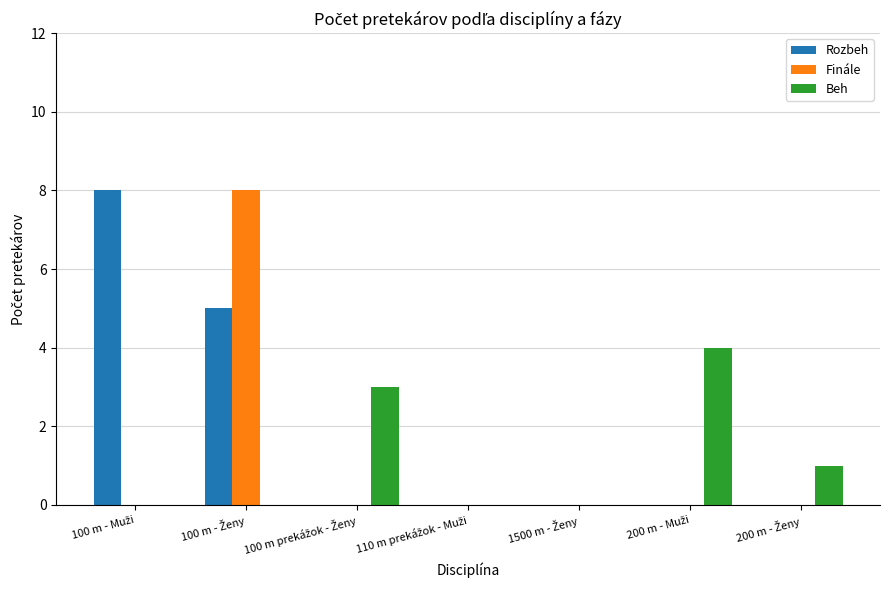

Which series has the largest total across all categories?

Rozbeh